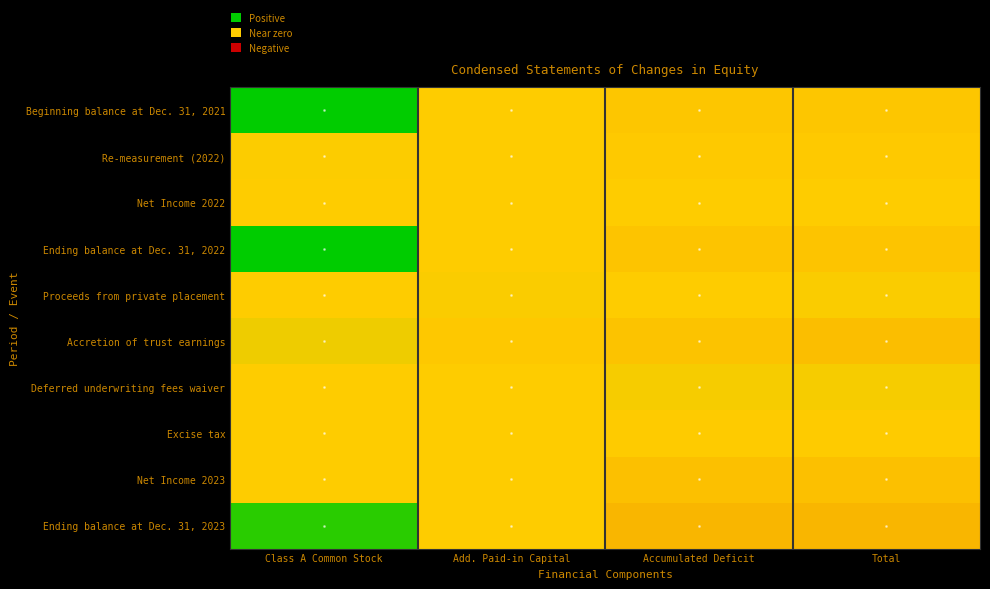

At how many categories does at least one series exceed 86931722?

1